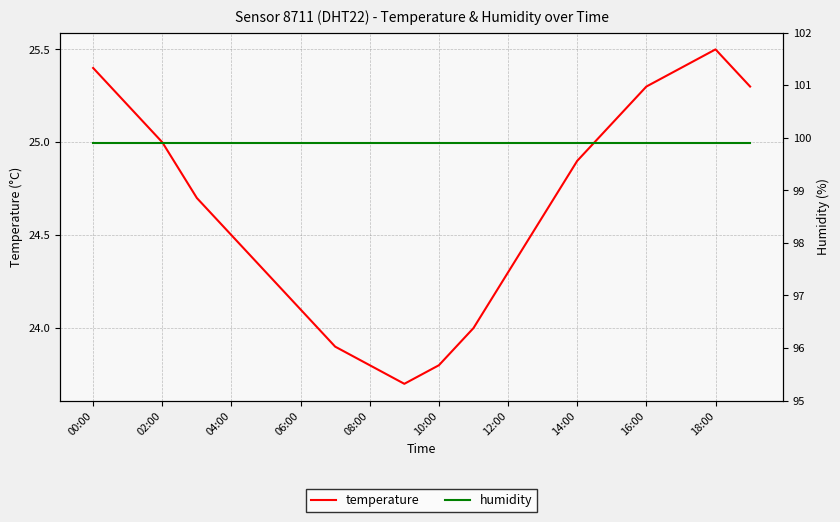

What is the total value across all series at 17?

125.3